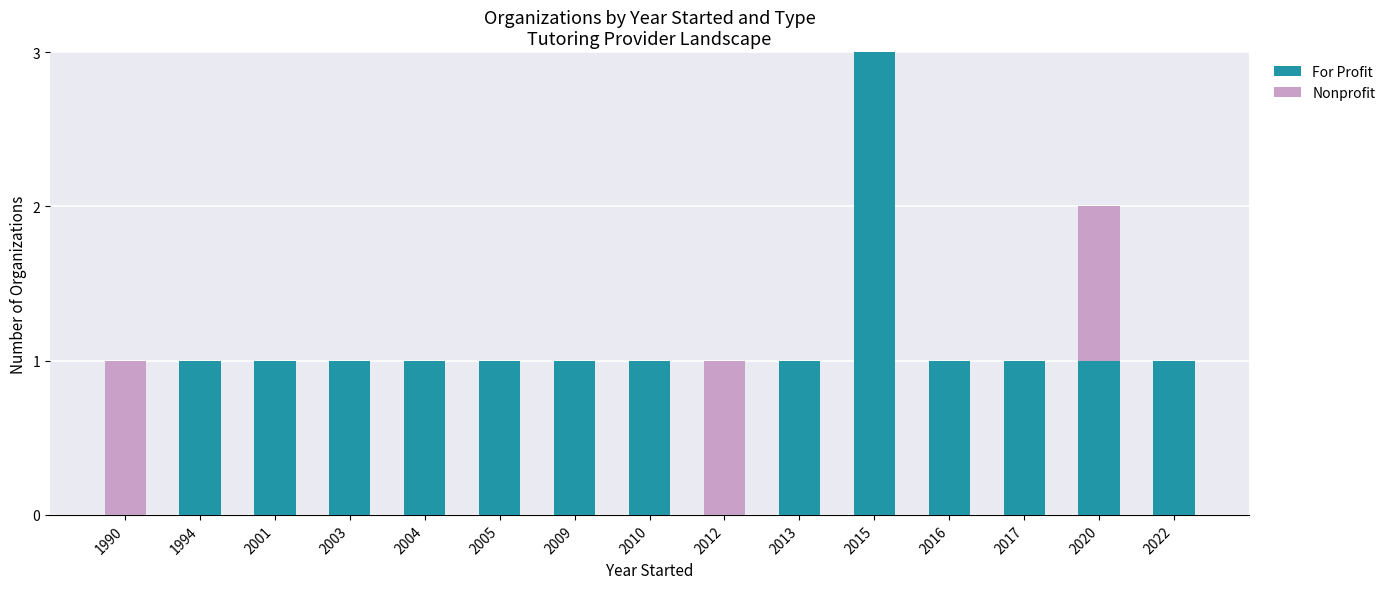

The value of For Profit at 2009 is 2. True or false?

False